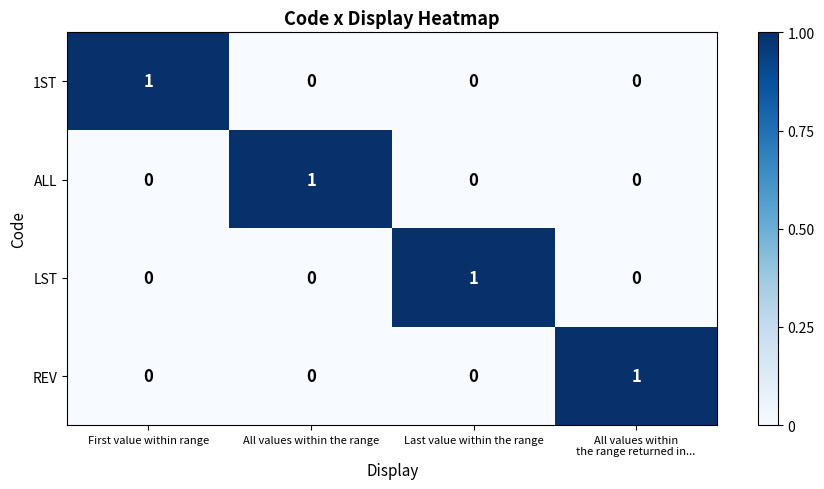

Count the number of categories in the chart.

4